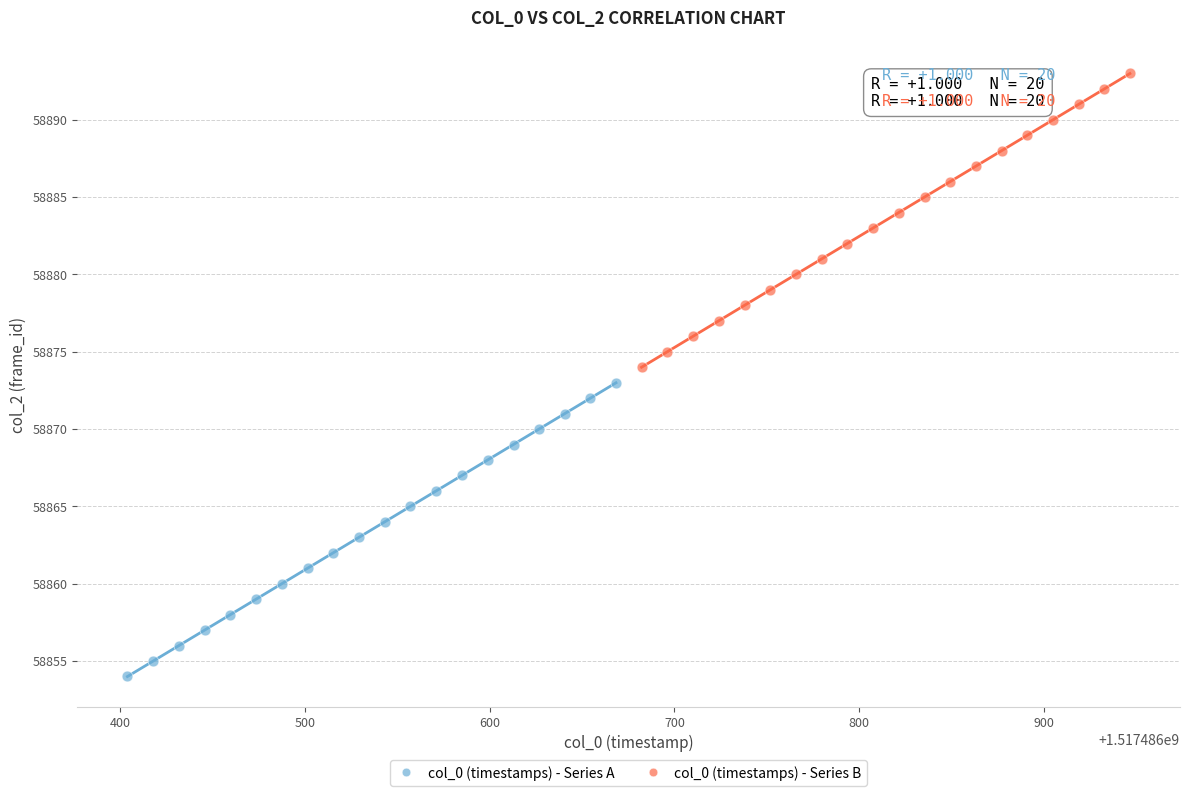

Which series contains the lowest Y value?

col_0 (timestamps) - Series A